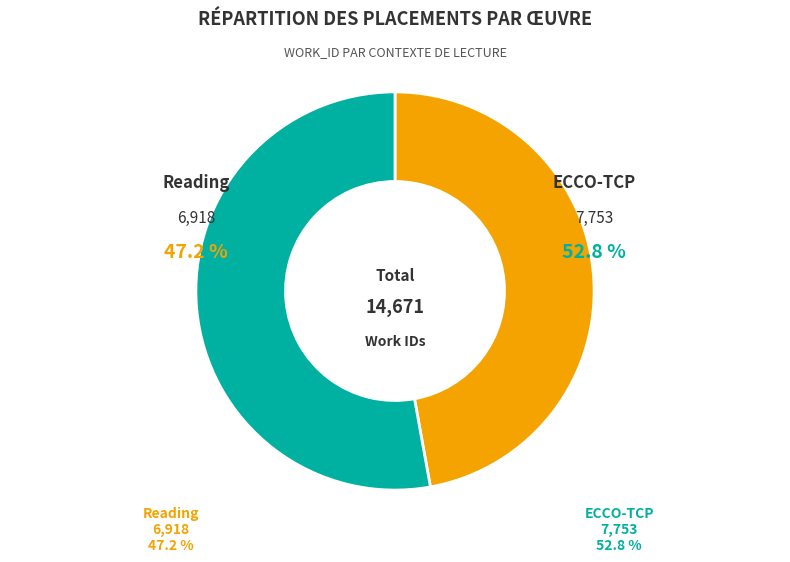

The Reading slice represents 47% of the pie. True or false?

True